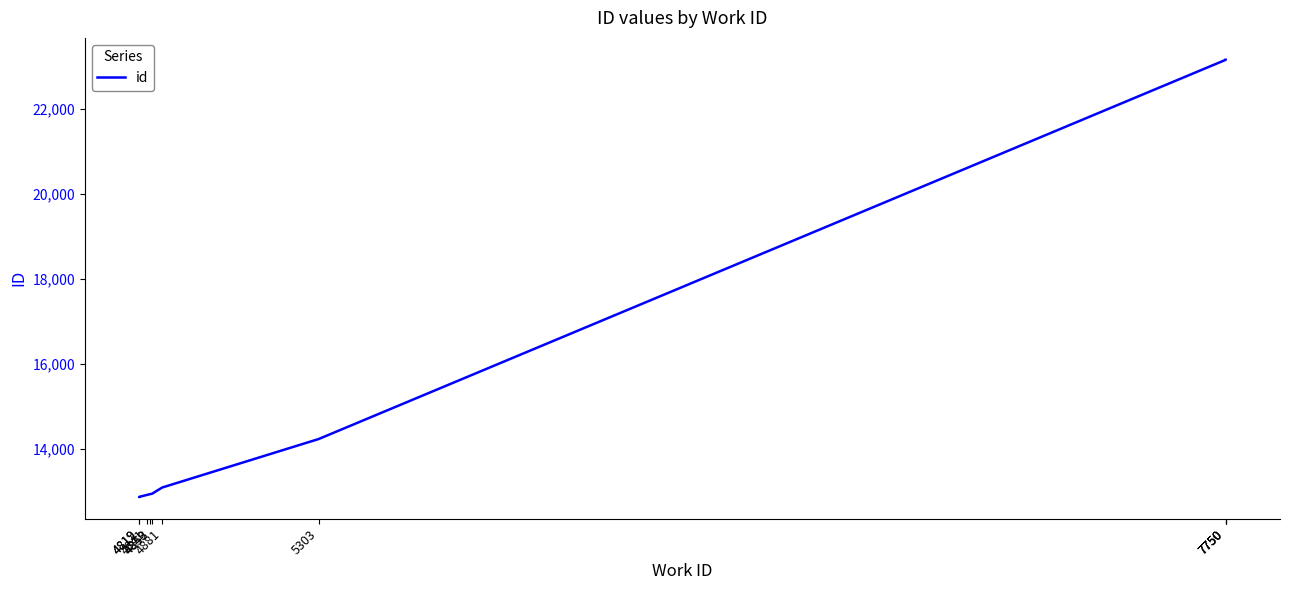

Rank the categories by value from lowest to highest.

4819, 4819, 4841, 4849, 4853, 4881, 5303, 7750, 7750, 7750